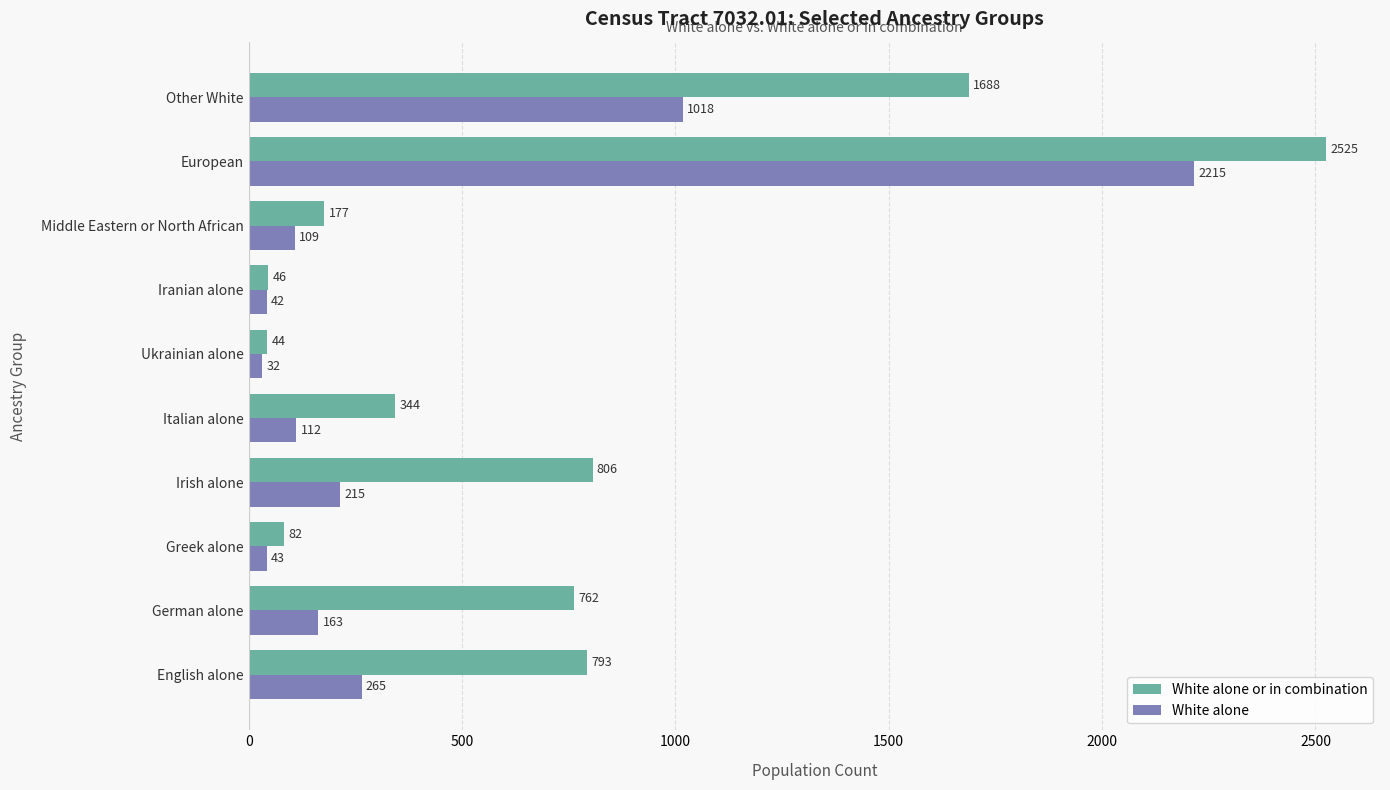

How many categories are shown in the chart?

10